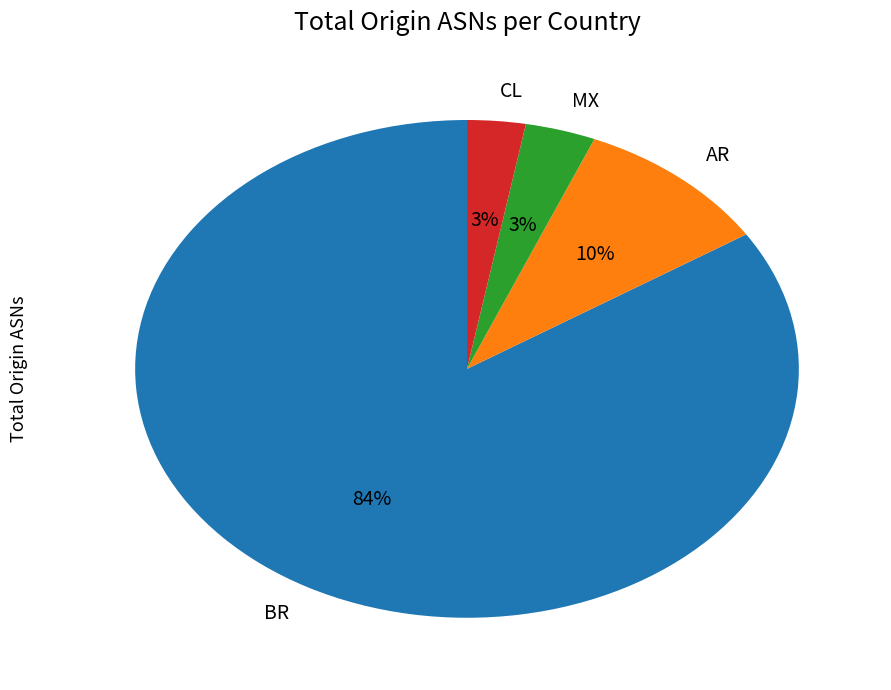

Is it true that BR is 92% of the pie?

False